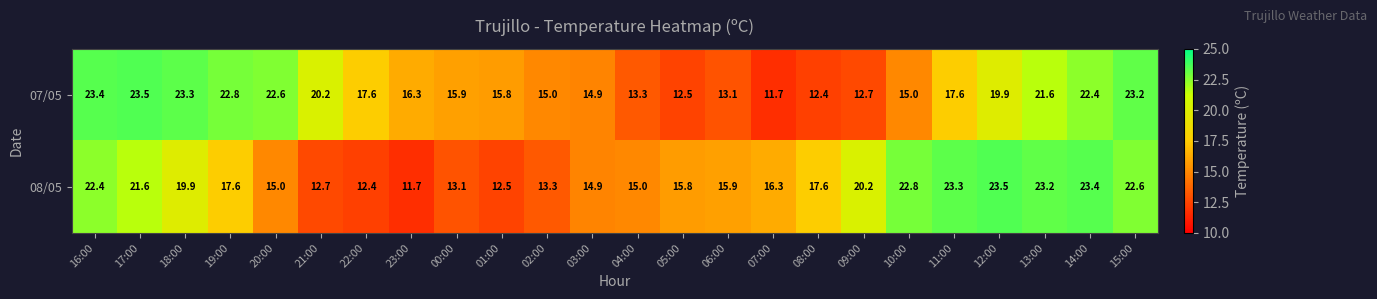

How many data points in 08/05 are less than 17?

12